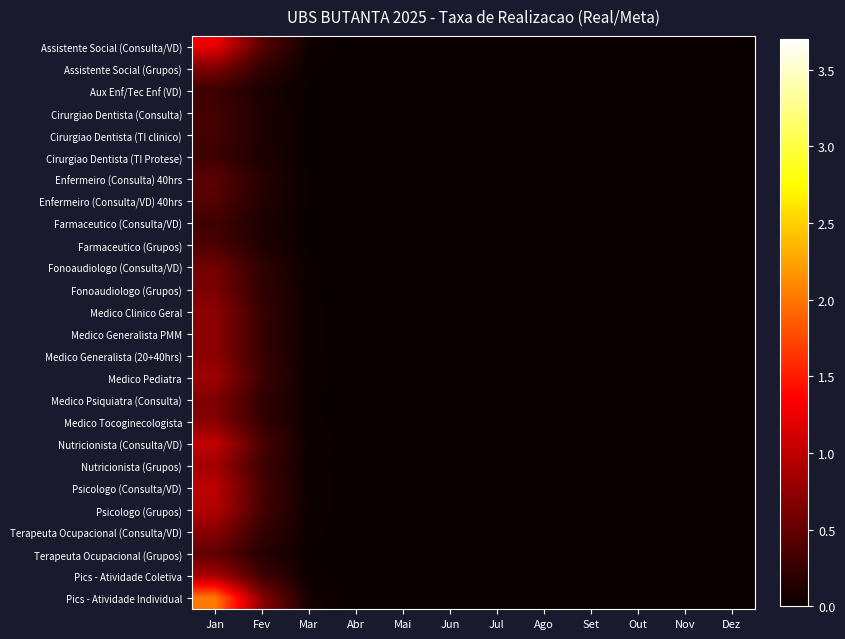

Reading left to right, extract all data points from this chart.

Assistente Social (Consulta/VD): Jan=1.2	Fev=0.4	Mar=0.0	Abr=0.0	Mai=0.0	Jun=0.0	Jul=0.0	Ago=0.0	Set=0.0	Out=0.0	Nov=0.0	Dez=0.0
Assistente Social (Grupos): Jan=0.6	Fev=0.2	Mar=0.0	Abr=0.0	Mai=0.0	Jun=0.0	Jul=0.0	Ago=0.0	Set=0.0	Out=0.0	Nov=0.0	Dez=0.0
Aux Enf/Tec Enf (VD): Jan=0.3	Fev=0.1	Mar=0.0	Abr=0.0	Mai=0.0	Jun=0.0	Jul=0.0	Ago=0.0	Set=0.0	Out=0.0	Nov=0.0	Dez=0.0
Cirurgiao Dentista (Consulta): Jan=0.3	Fev=0.1	Mar=0.0	Abr=0.0	Mai=0.0	Jun=0.0	Jul=0.0	Ago=0.0	Set=0.0	Out=0.0	Nov=0.0	Dez=0.0
Cirurgiao Dentista (TI clinico): Jan=0.3	Fev=0.1	Mar=0.0	Abr=0.0	Mai=0.0	Jun=0.0	Jul=0.0	Ago=0.0	Set=0.0	Out=0.0	Nov=0.0	Dez=0.0
Cirurgiao Dentista (TI Protese): Jan=0.3	Fev=0.1	Mar=0.0	Abr=0.0	Mai=0.0	Jun=0.0	Jul=0.0	Ago=0.0	Set=0.0	Out=0.0	Nov=0.0	Dez=0.0
Enfermeiro (Consulta) 40hrs: Jan=0.4	Fev=0.2	Mar=0.0	Abr=0.0	Mai=0.0	Jun=0.0	Jul=0.0	Ago=0.0	Set=0.0	Out=0.0	Nov=0.0	Dez=0.0
Enfermeiro (Consulta/VD) 40hrs: Jan=0.4	Fev=0.1	Mar=0.0	Abr=0.0	Mai=0.0	Jun=0.0	Jul=0.0	Ago=0.0	Set=0.0	Out=0.0	Nov=0.0	Dez=0.0
Farmaceutico (Consulta/VD): Jan=0.3	Fev=0.1	Mar=0.0	Abr=0.0	Mai=0.0	Jun=0.0	Jul=0.0	Ago=0.0	Set=0.0	Out=0.0	Nov=0.0	Dez=0.0
Farmaceutico (Grupos): Jan=0.4	Fev=0.1	Mar=0.0	Abr=0.0	Mai=0.0	Jun=0.0	Jul=0.0	Ago=0.0	Set=0.0	Out=0.0	Nov=0.0	Dez=0.0
Fonoaudiologo (Consulta/VD): Jan=0.6	Fev=0.2	Mar=0.0	Abr=0.0	Mai=0.0	Jun=0.0	Jul=0.0	Ago=0.0	Set=0.0	Out=0.0	Nov=0.0	Dez=0.0
Fonoaudiologo (Grupos): Jan=0.6	Fev=0.2	Mar=0.0	Abr=0.0	Mai=0.0	Jun=0.0	Jul=0.0	Ago=0.0	Set=0.0	Out=0.0	Nov=0.0	Dez=0.0
Medico Clinico Geral: Jan=0.7	Fev=0.2	Mar=0.0	Abr=0.0	Mai=0.0	Jun=0.0	Jul=0.0	Ago=0.0	Set=0.0	Out=0.0	Nov=0.0	Dez=0.0
Medico Generalista PMM: Jan=0.7	Fev=0.2	Mar=0.0	Abr=0.0	Mai=0.0	Jun=0.0	Jul=0.0	Ago=0.0	Set=0.0	Out=0.0	Nov=0.0	Dez=0.0
Medico Generalista (20+40hrs): Jan=0.7	Fev=0.2	Mar=0.0	Abr=0.0	Mai=0.0	Jun=0.0	Jul=0.0	Ago=0.0	Set=0.0	Out=0.0	Nov=0.0	Dez=0.0
Medico Pediatra: Jan=0.8	Fev=0.3	Mar=0.0	Abr=0.0	Mai=0.0	Jun=0.0	Jul=0.0	Ago=0.0	Set=0.0	Out=0.0	Nov=0.0	Dez=0.0
Medico Psiquiatra (Consulta): Jan=0.6	Fev=0.2	Mar=0.0	Abr=0.0	Mai=0.0	Jun=0.0	Jul=0.0	Ago=0.0	Set=0.0	Out=0.0	Nov=0.0	Dez=0.0
Medico Tocoginecologista: Jan=0.7	Fev=0.2	Mar=0.0	Abr=0.0	Mai=0.0	Jun=0.0	Jul=0.0	Ago=0.0	Set=0.0	Out=0.0	Nov=0.0	Dez=0.0
Nutricionista (Consulta/VD): Jan=1.0	Fev=0.3	Mar=0.0	Abr=0.0	Mai=0.0	Jun=0.0	Jul=0.0	Ago=0.0	Set=0.0	Out=0.0	Nov=0.0	Dez=0.0
Nutricionista (Grupos): Jan=0.8	Fev=0.3	Mar=0.0	Abr=0.0	Mai=0.0	Jun=0.0	Jul=0.0	Ago=0.0	Set=0.0	Out=0.0	Nov=0.0	Dez=0.0
Psicologo (Consulta/VD): Jan=1.0	Fev=0.3	Mar=0.0	Abr=0.0	Mai=0.0	Jun=0.0	Jul=0.0	Ago=0.0	Set=0.0	Out=0.0	Nov=0.0	Dez=0.0
Psicologo (Grupos): Jan=0.9	Fev=0.3	Mar=0.0	Abr=0.0	Mai=0.0	Jun=0.0	Jul=0.0	Ago=0.0	Set=0.0	Out=0.0	Nov=0.0	Dez=0.0
Terapeuta Ocupacional (Consulta/VD): Jan=0.7	Fev=0.2	Mar=0.0	Abr=0.0	Mai=0.0	Jun=0.0	Jul=0.0	Ago=0.0	Set=0.0	Out=0.0	Nov=0.0	Dez=0.0
Terapeuta Ocupacional (Grupos): Jan=0.5	Fev=0.2	Mar=0.0	Abr=0.0	Mai=0.0	Jun=0.0	Jul=0.0	Ago=0.0	Set=0.0	Out=0.0	Nov=0.0	Dez=0.0
Pics - Atividade Coletiva: Jan=0.9	Fev=0.3	Mar=0.0	Abr=0.0	Mai=0.0	Jun=0.0	Jul=0.0	Ago=0.0	Set=0.0	Out=0.0	Nov=0.0	Dez=0.0
Pics - Atividade Individual: Jan=2.0	Fev=0.7	Mar=0.1	Abr=0.0	Mai=0.0	Jun=0.0	Jul=0.0	Ago=0.0	Set=0.0	Out=0.0	Nov=0.0	Dez=0.0